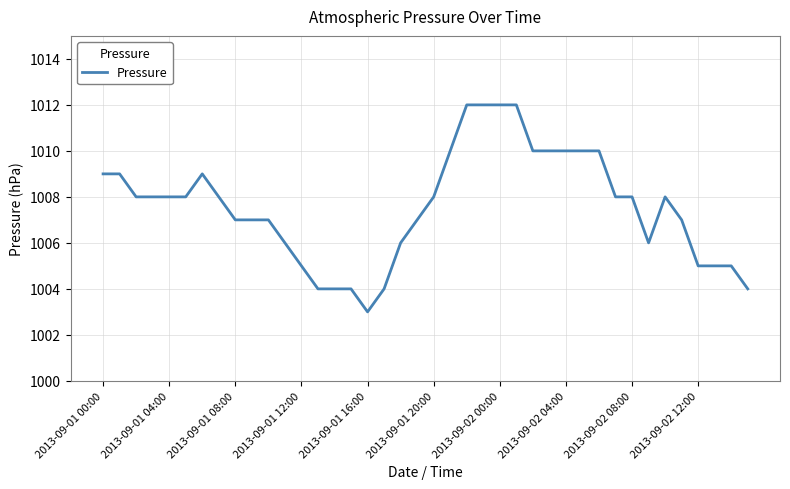

How many values are between 1006 and 1010?

26